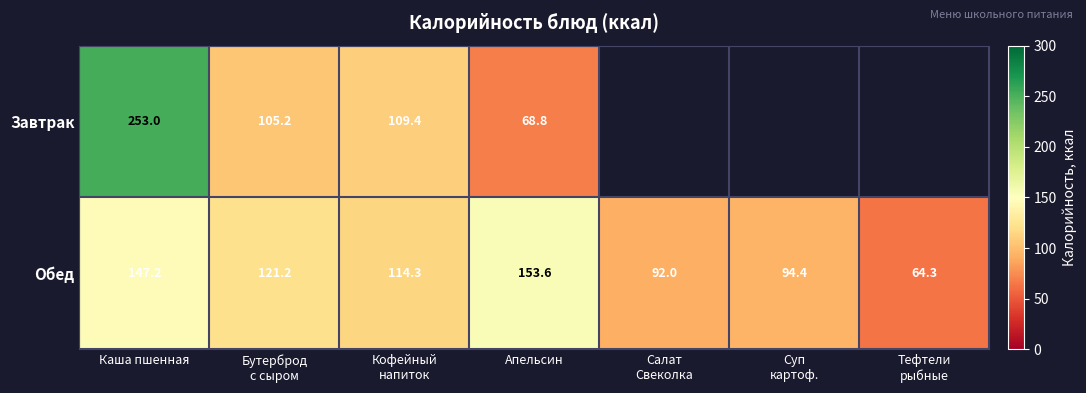

At which label does Обед first exceed 114?

Каша пшенная